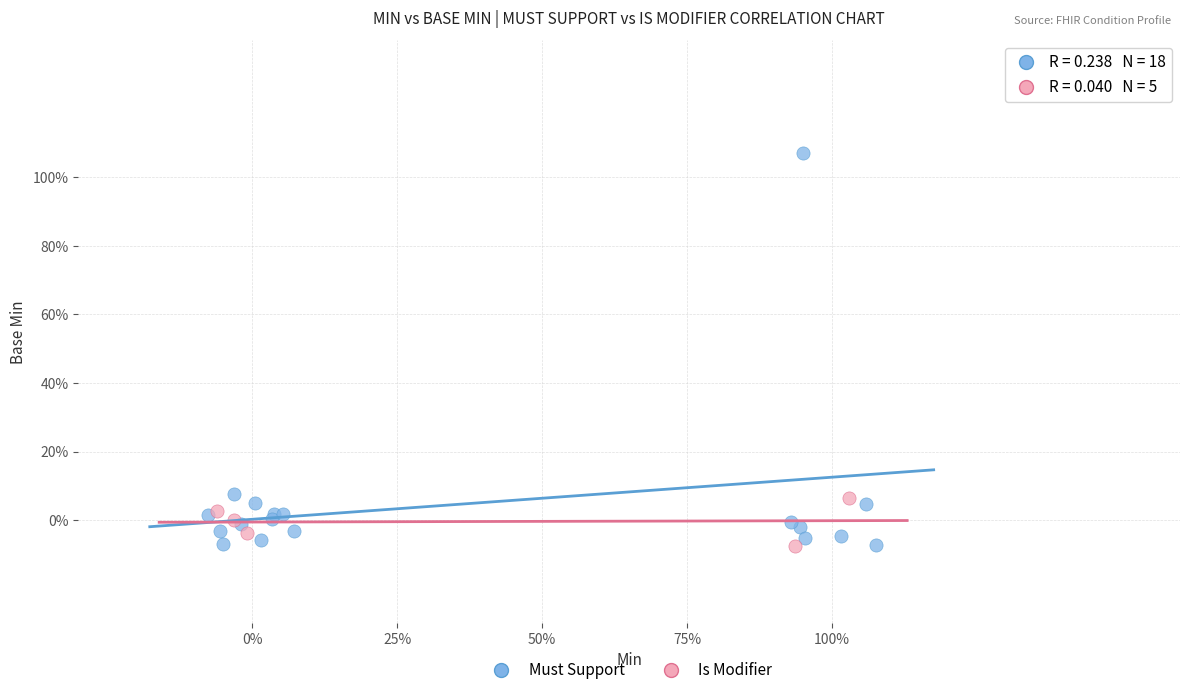

What are all the series names shown in the legend?

Must Support, Is Modifier